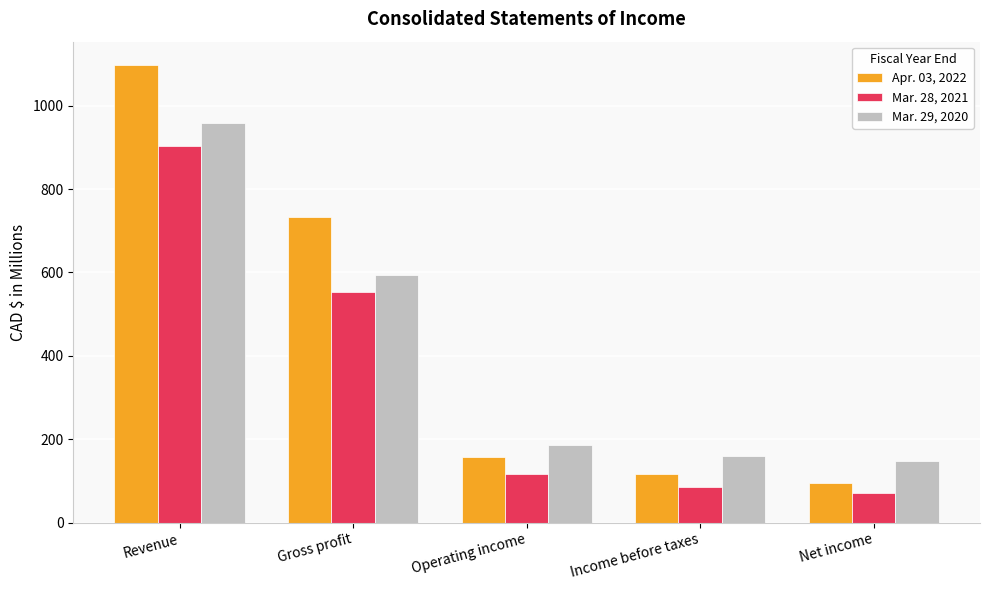

What are all the series names shown in the legend?

Apr. 03, 2022, Mar. 28, 2021, Mar. 29, 2020